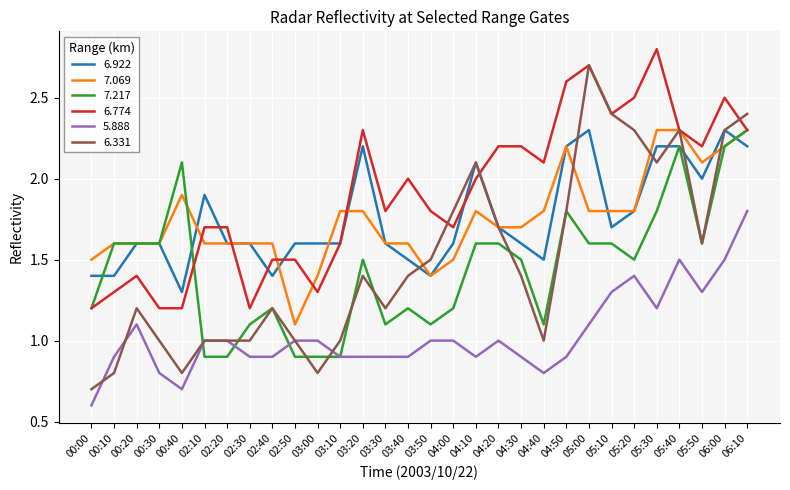

Which series has the largest total across all categories?

6.774